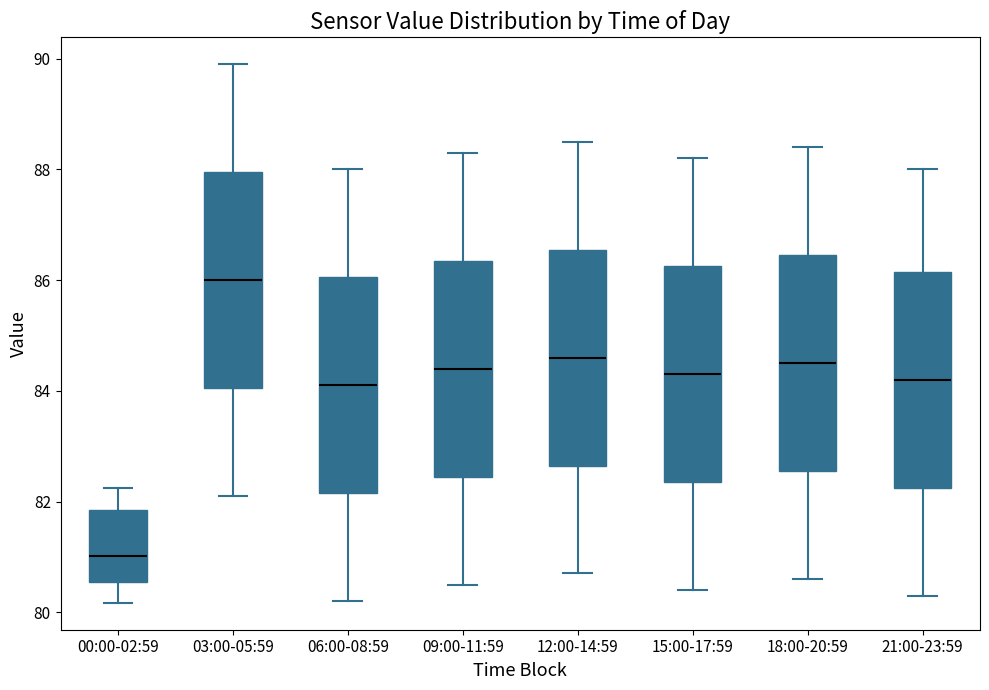

Where is the upper edge of the box for 21:00-23:59 on the y-axis? The values are not printed on the chart, so give them approximately, as read against the axis.

86.2